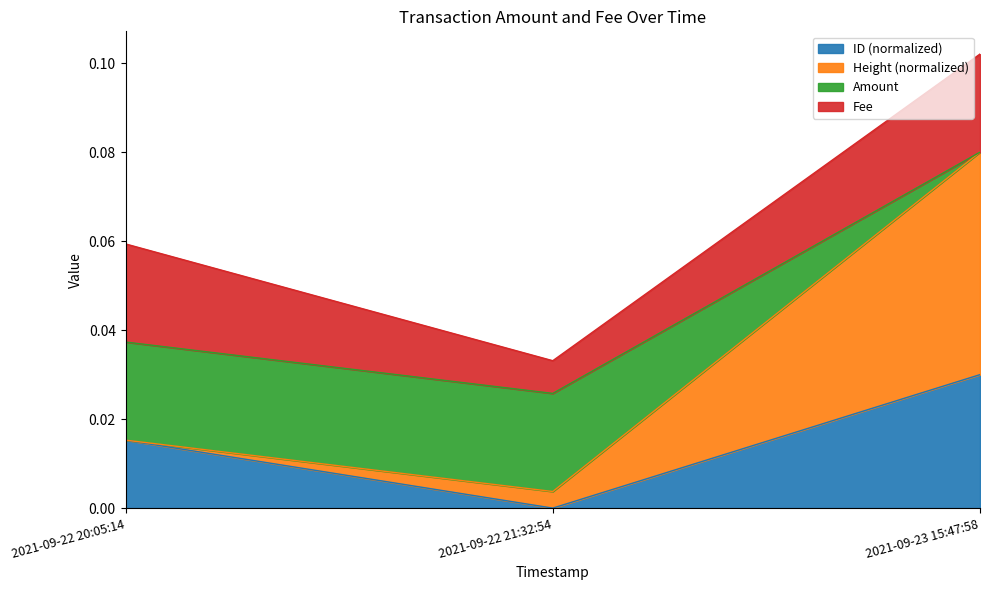

Rank the categories by ID (normalized) value from lowest to highest.

2021-09-22 21:32:54, 2021-09-22 20:05:14, 2021-09-23 15:47:58